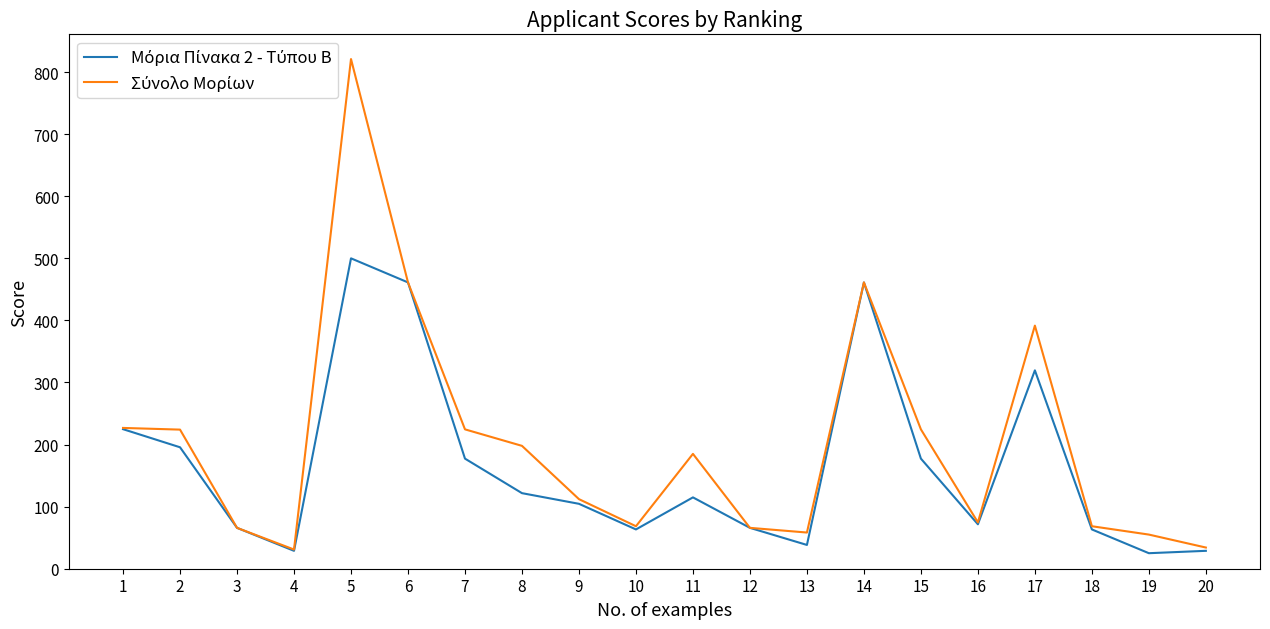

At which category is the sum across all series the highest?

5